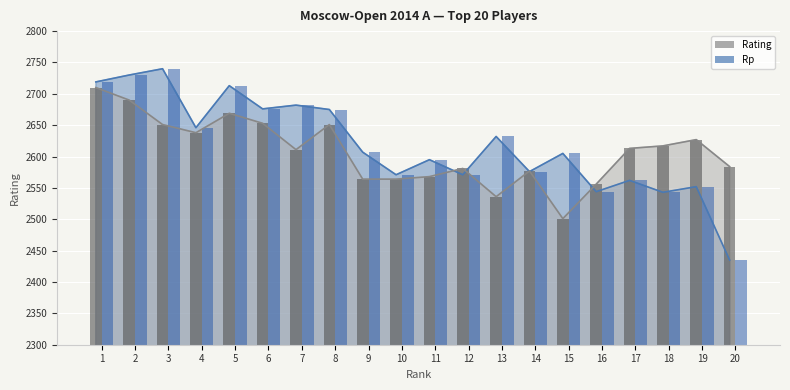

What is the spread (max minus min) of values at 11?

27